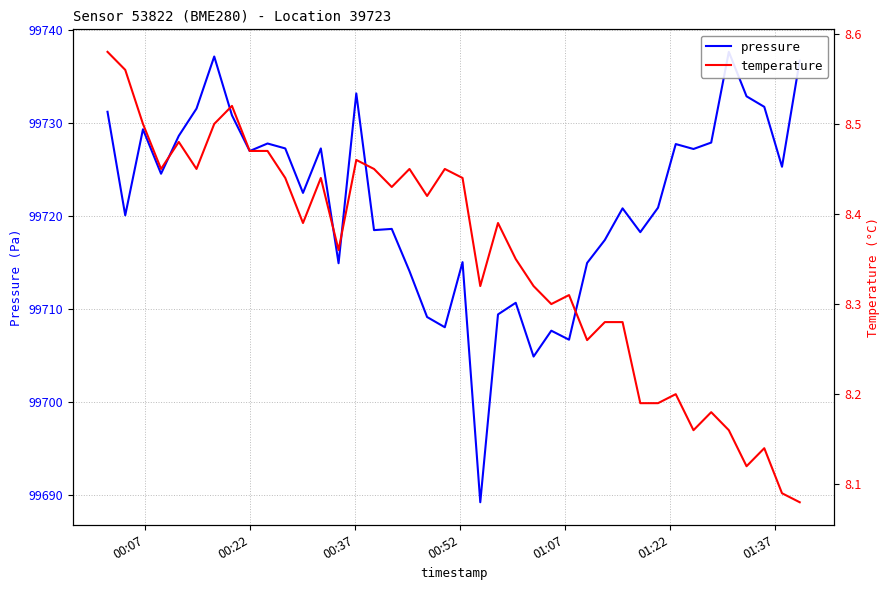

At 00:07, list the series in order from smallest to largest.

temperature, pressure